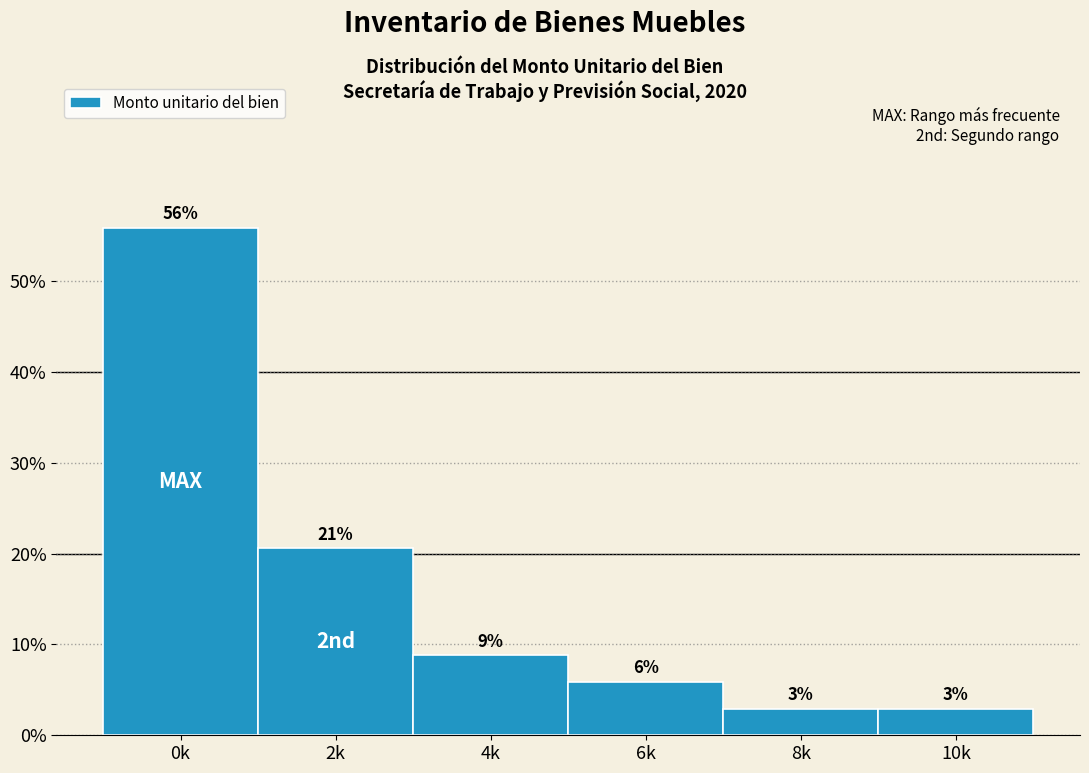

How many bars are there in total?

6